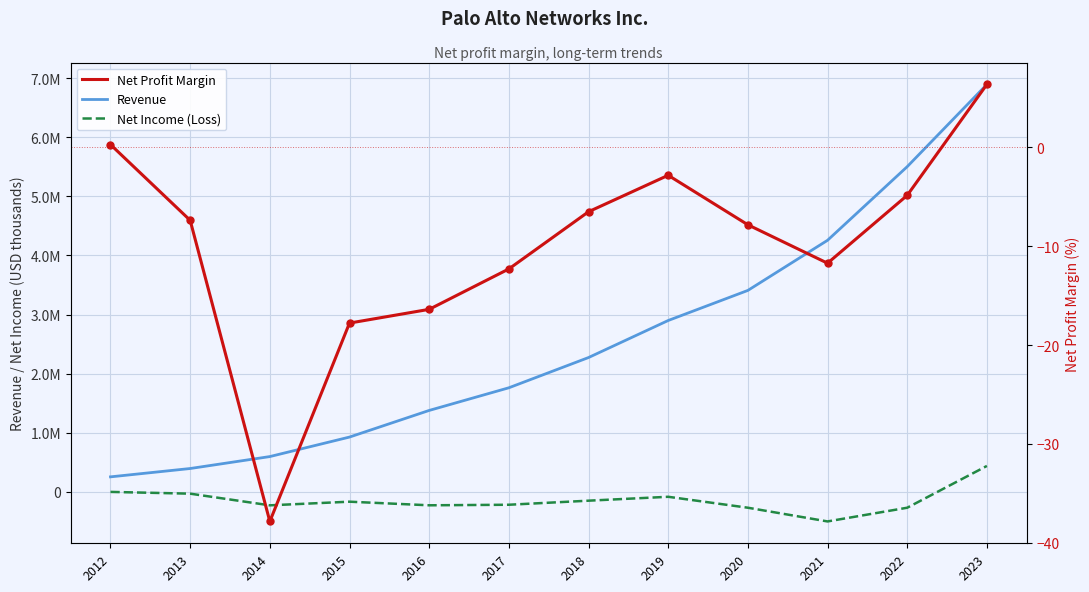

What is the difference between the Net Income (Loss) values at 2022 and 2015?

102018.0